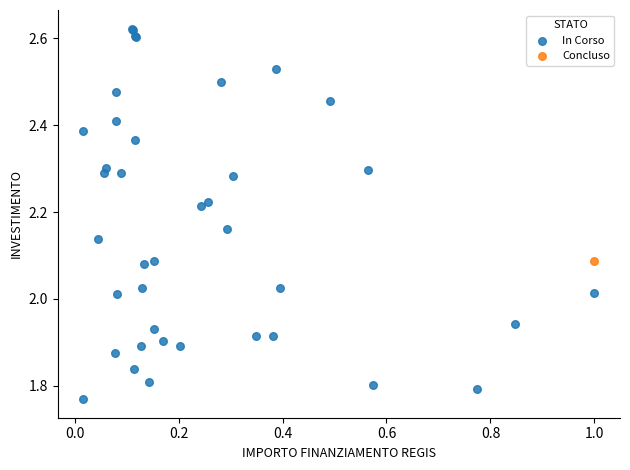

What are all the series names shown in the legend?

In Corso, Concluso